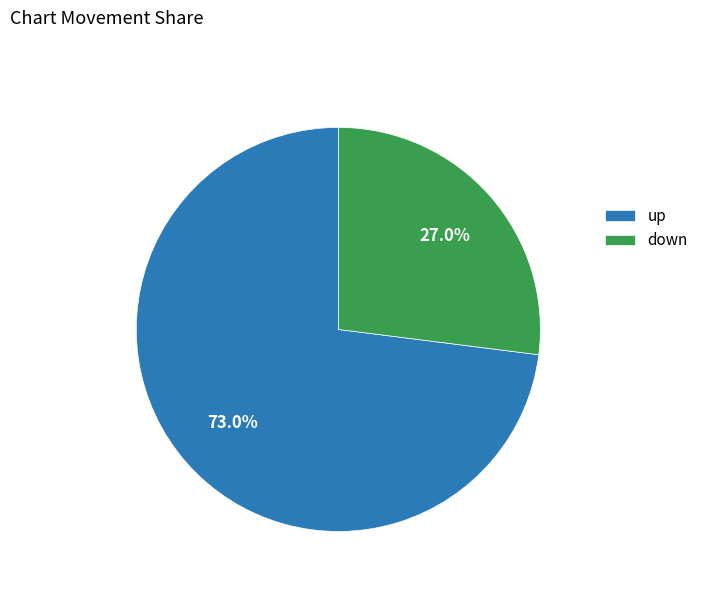

To the nearest percent, what is the average slice percentage?

50%